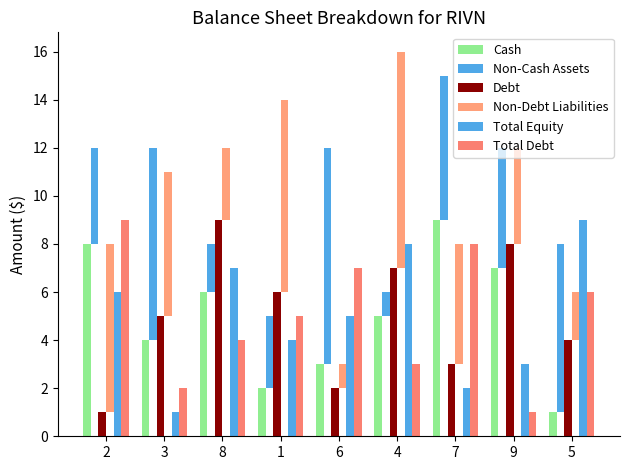

Is the value of Total Debt at 3 greater than the value of Cash at 8?

No